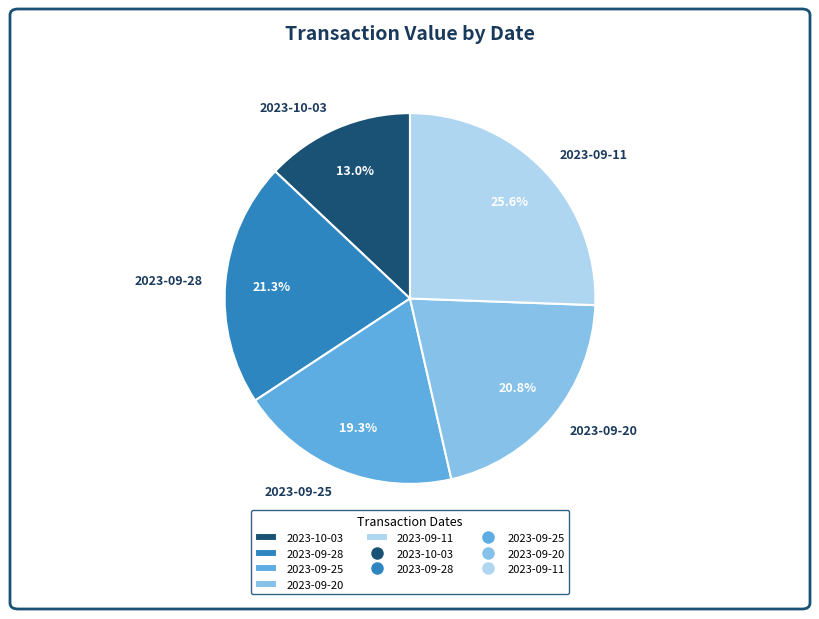

Which category has the biggest portion of the pie?

2023-09-11